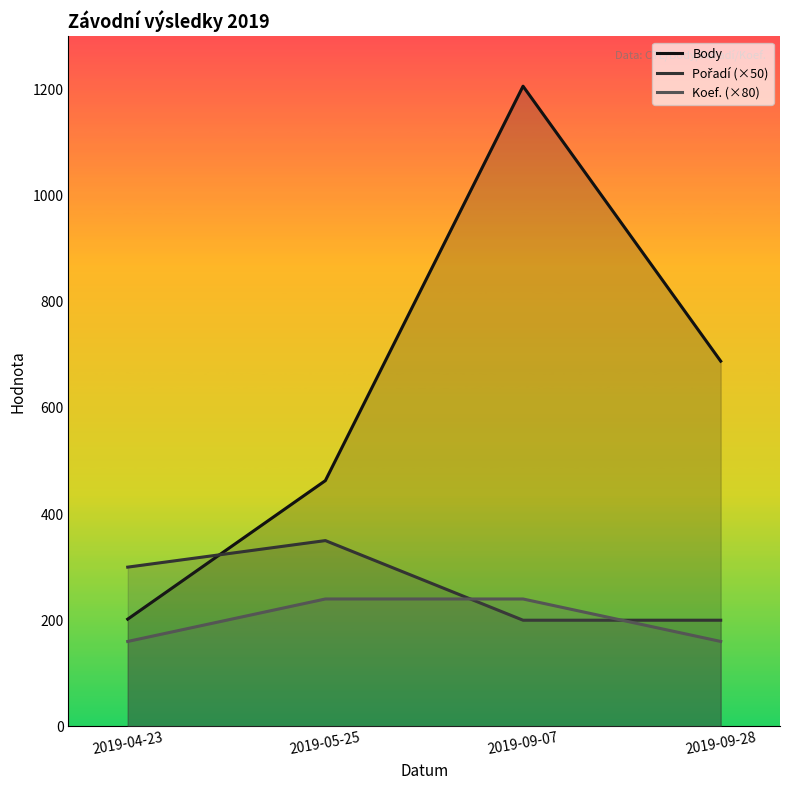

What is the difference between the maximum and minimum values in the Pořadí (×50) series?

150